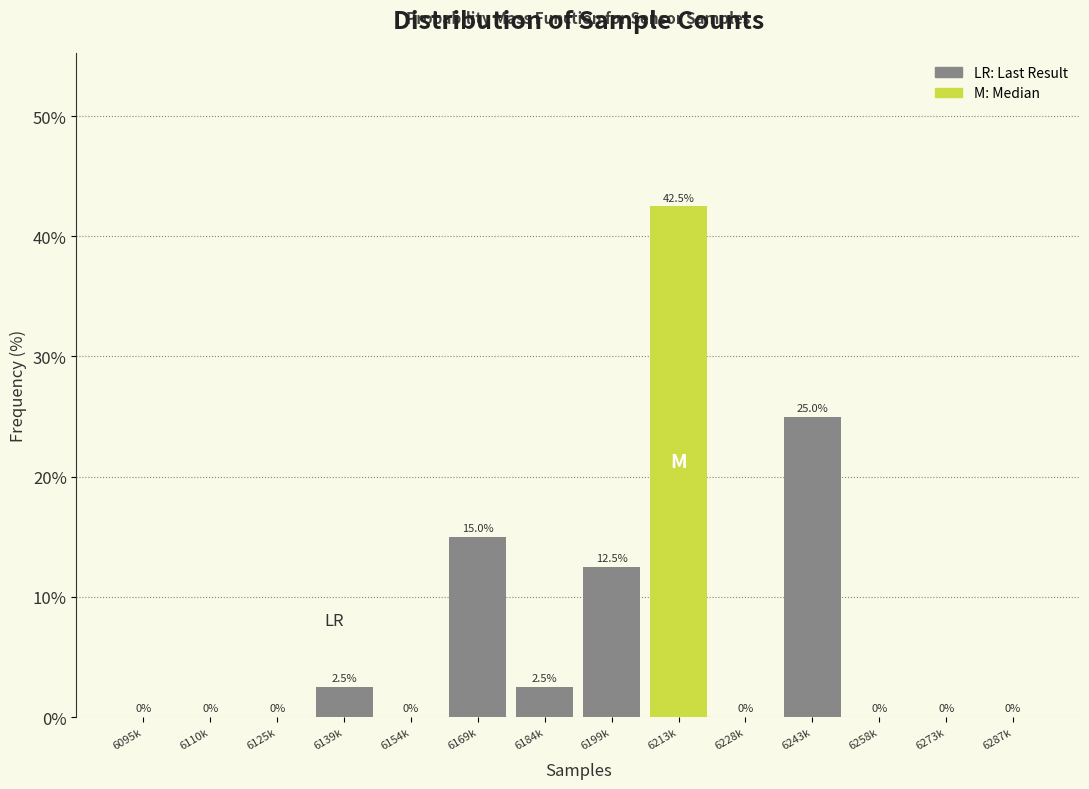

Reading left to right, what are all the values shown in this chart?

6095k=0.0	6110k=0.0	6125k=0.0	6139k=2.5	6154k=0.0	6169k=15.0	6184k=2.5	6199k=12.5	6213k=42.5	6228k=0.0	6243k=25.0	6258k=0.0	6273k=0.0	6287k=0.0